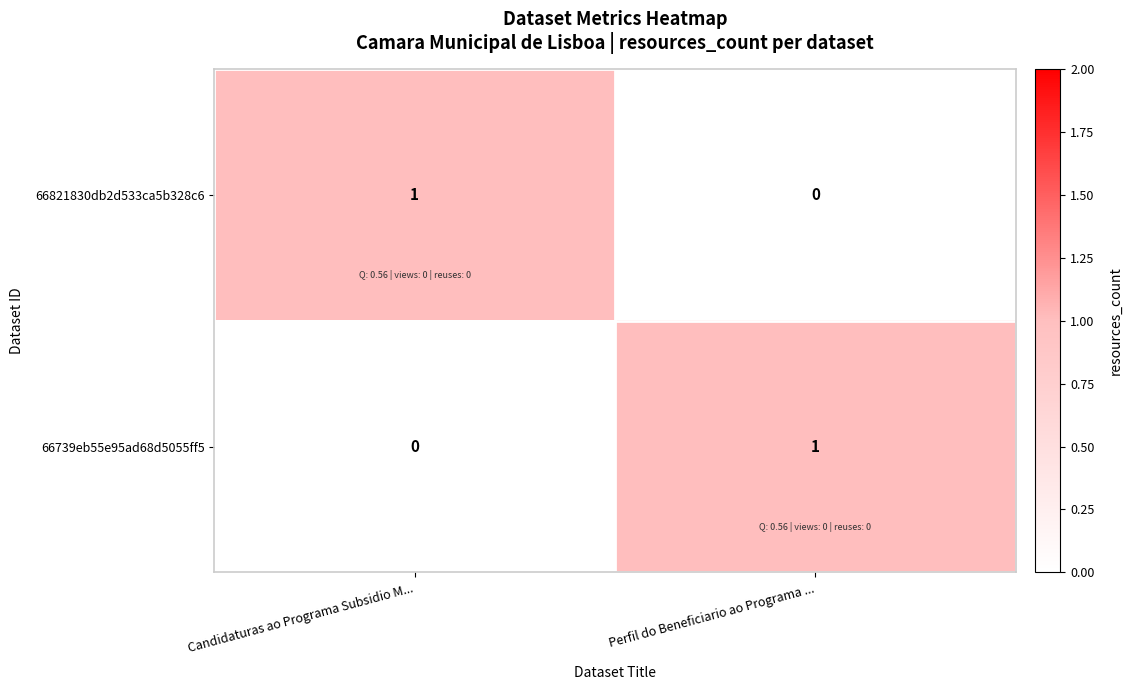

Rank the categories by 66739eb55e95ad68d5055ff5 value from lowest to highest.

Candidaturas ao Programa Subsidio M..., Perfil do Beneficiario ao Programa ...